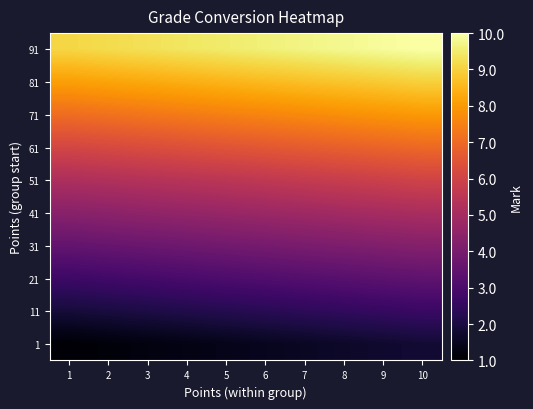

Reading left to right, list all the values displayed in this chart.

1: 1=1.1	2=1.2	3=1.2	4=1.3	5=1.4	6=1.5	7=1.6	8=1.7	9=1.7	10=1.8
11: 1=1.9	2=2.0	3=2.1	4=2.1	5=2.2	6=2.3	7=2.4	8=2.5	9=2.6	10=2.6
21: 1=2.7	2=2.8	3=2.9	4=3.0	5=3.0	6=3.1	7=3.2	8=3.3	9=3.4	10=3.5
31: 1=3.5	2=3.6	3=3.7	4=3.8	5=3.9	6=3.9	7=4.0	8=4.1	9=4.2	10=4.3
41: 1=4.4	2=4.4	3=4.5	4=4.6	5=4.7	6=4.8	7=4.8	8=4.9	9=5.0	10=5.1
51: 1=5.2	2=5.3	3=5.3	4=5.4	5=5.5	6=5.6	7=5.7	8=5.8	9=5.9	10=6.0
61: 1=6.1	2=6.2	3=6.3	4=6.4	5=6.5	6=6.6	7=6.7	8=6.8	9=6.9	10=7.0
71: 1=7.1	2=7.2	3=7.3	4=7.4	5=7.5	6=7.6	7=7.7	8=7.8	9=7.9	10=8.0
81: 1=8.1	2=8.2	3=8.3	4=8.4	5=8.5	6=8.6	7=8.7	8=8.8	9=8.9	10=9.0
91: 1=9.1	2=9.2	3=9.3	4=9.4	5=9.5	6=9.6	7=9.7	8=9.8	9=9.9	10=10.0